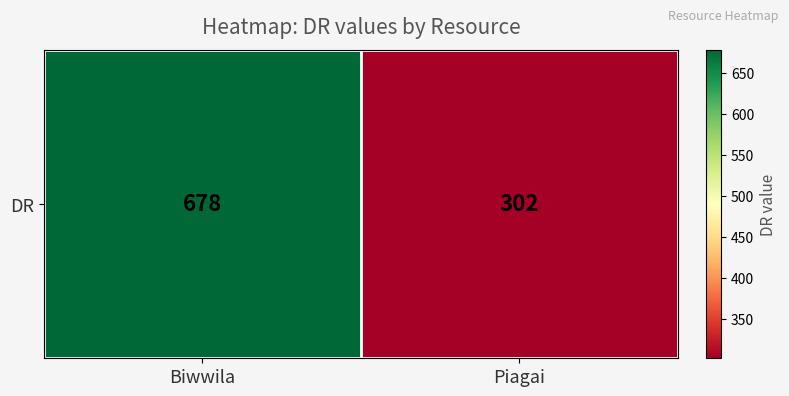

Rank the categories by value from lowest to highest.

Piagai, Biwwila